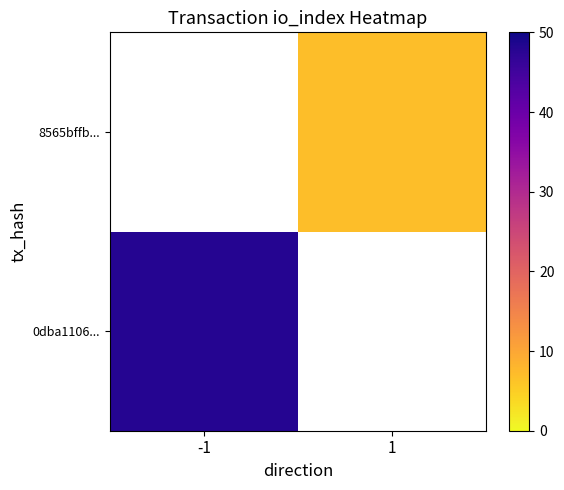

How many distinct data groups are displayed?

2